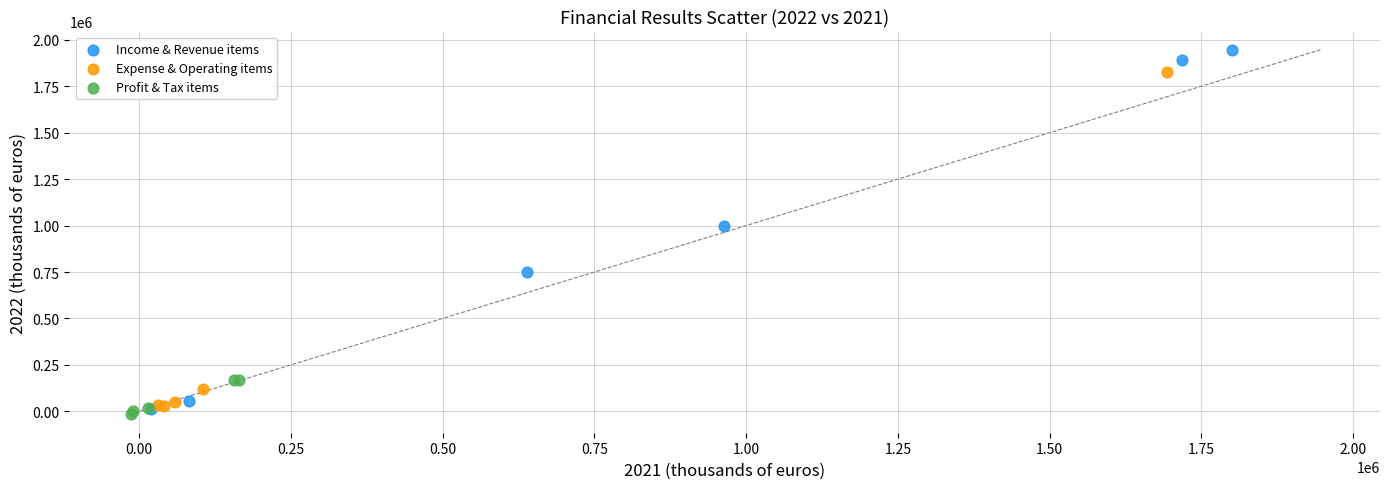

Which series contains the lowest Y value?

Profit & Tax items